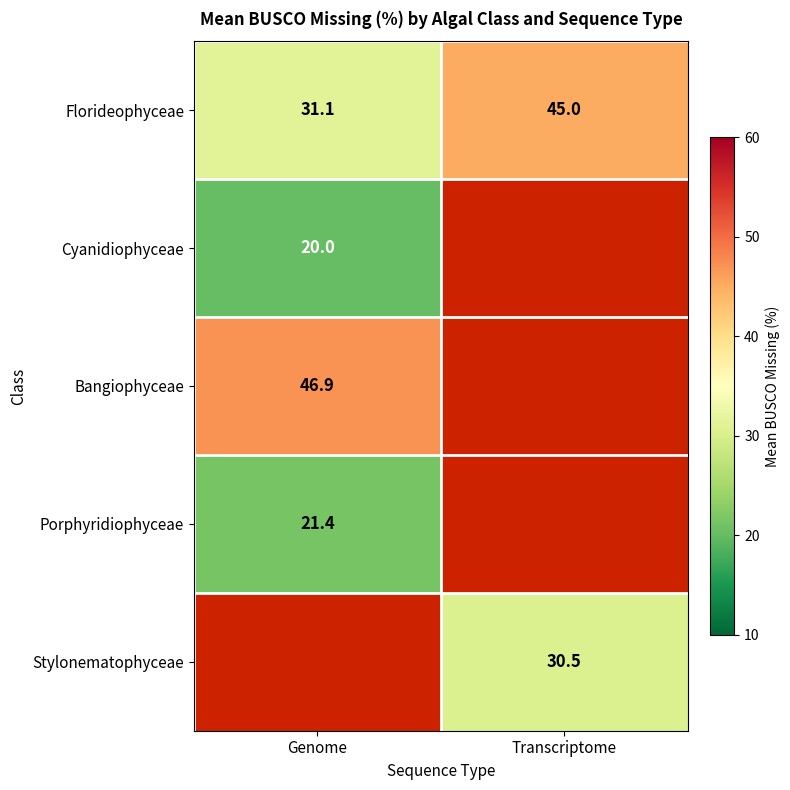

Which category has the lowest value in the Florideophyceae series?

Genome